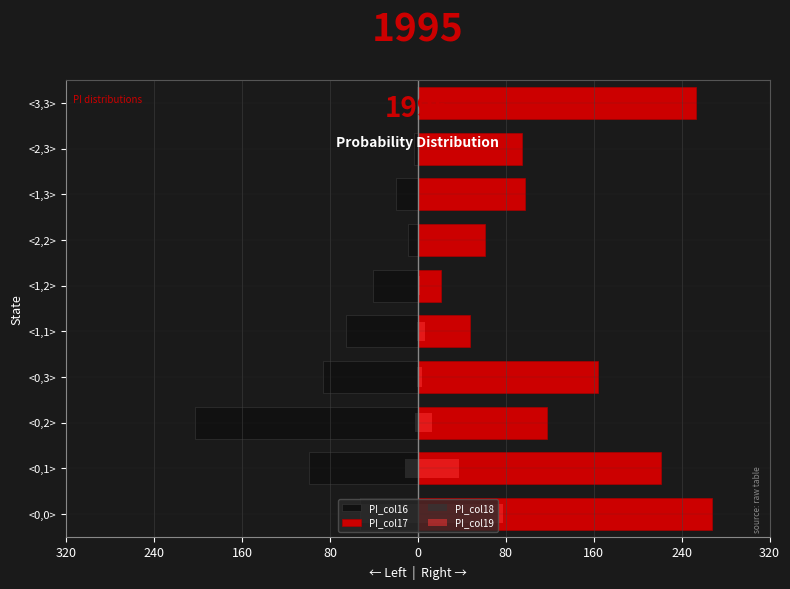

Reading left to right, list all the values displayed in this chart.

PI_col16: -52.8	-98.6	-202.6	-86.3	-65.1	-41.0	-8.6	-19.7	-3.7	-0.7
PI_col17: 267.2	221.4	117.4	163.8	47.3	21.4	61.5	97.1	94.9	253.4
PI_col18: -52.8	-11.8	-2.6	-0.6	-0.7	-0.2	-0.0	-0.0	-0.0	-0.0
PI_col19: 77.7	37.9	13.0	3.8	6.6	1.8	0.2	0.4	0.0	0.0